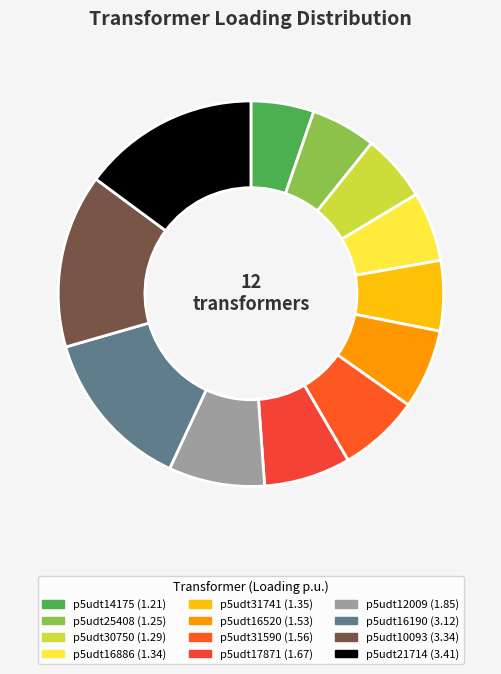

How many slices are in this pie chart?

12